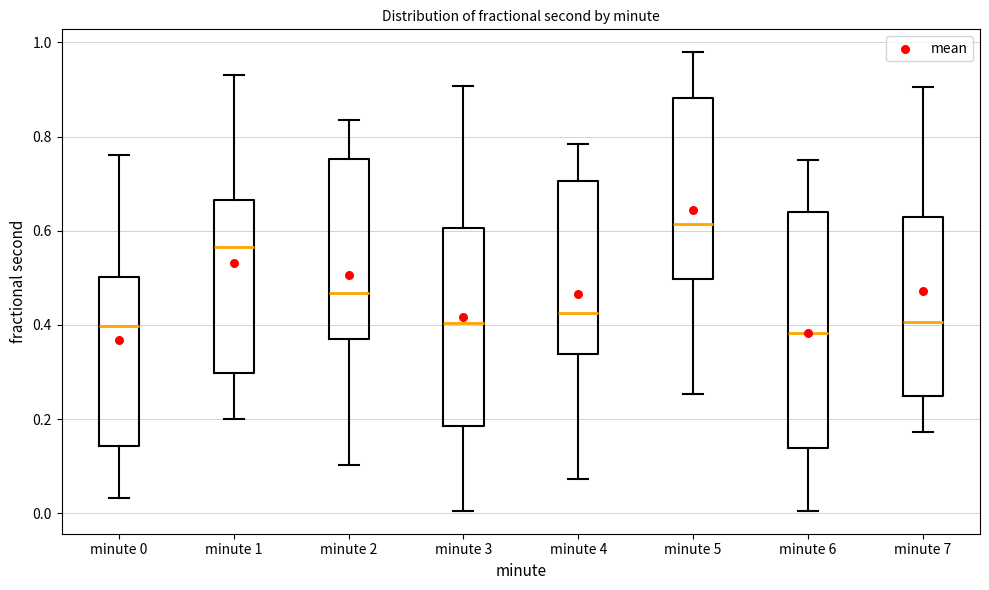

Reading left to right, transcribe this box plot: for each box, give where its median line is, the range the box spans, and where its two whiskers end, as read against the y-axis. The values are not printed on the chart, so give them approximately, as read against the axis.

minute 0: median 0.40, box 0.14 to 0.50, whiskers 0.04 to 0.76
minute 1: median 0.56, box 0.30 to 0.66, whiskers 0.20 to 0.94
minute 2: median 0.46, box 0.38 to 0.76, whiskers 0.10 to 0.84
minute 3: median 0.40, box 0.18 to 0.60, whiskers 0.00 to 0.90
minute 4: median 0.42, box 0.34 to 0.70, whiskers 0.08 to 0.78
minute 5: median 0.62, box 0.50 to 0.88, whiskers 0.26 to 0.98
minute 6: median 0.38, box 0.14 to 0.64, whiskers 0.00 to 0.76
minute 7: median 0.40, box 0.24 to 0.62, whiskers 0.18 to 0.90